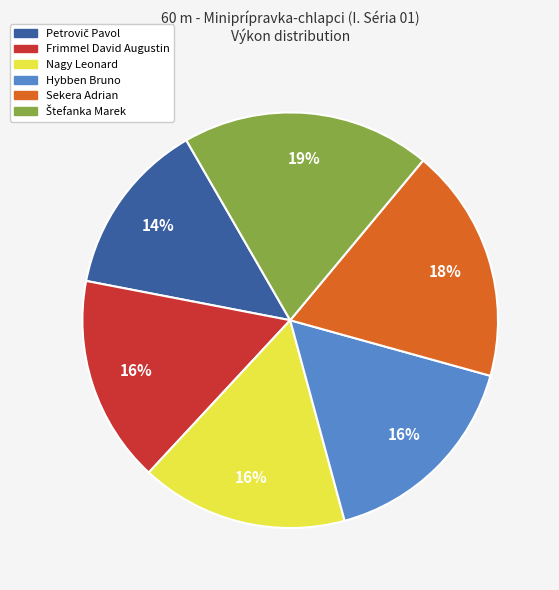

To the nearest percent, what percentage of the pie is Hybben Bruno?

16%